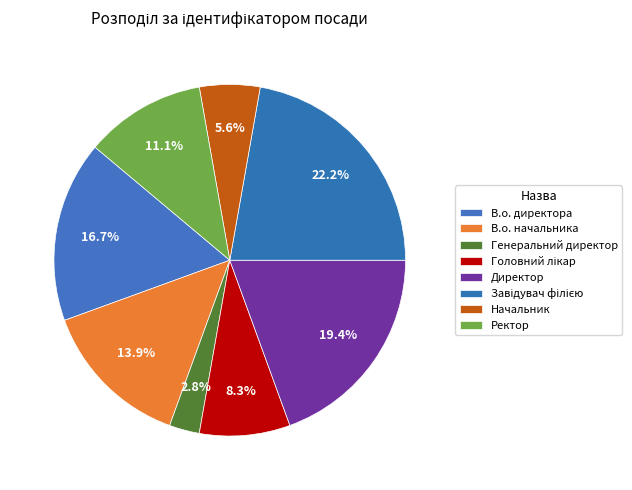

Which has a higher value, Начальник or Ректор?

Ректор